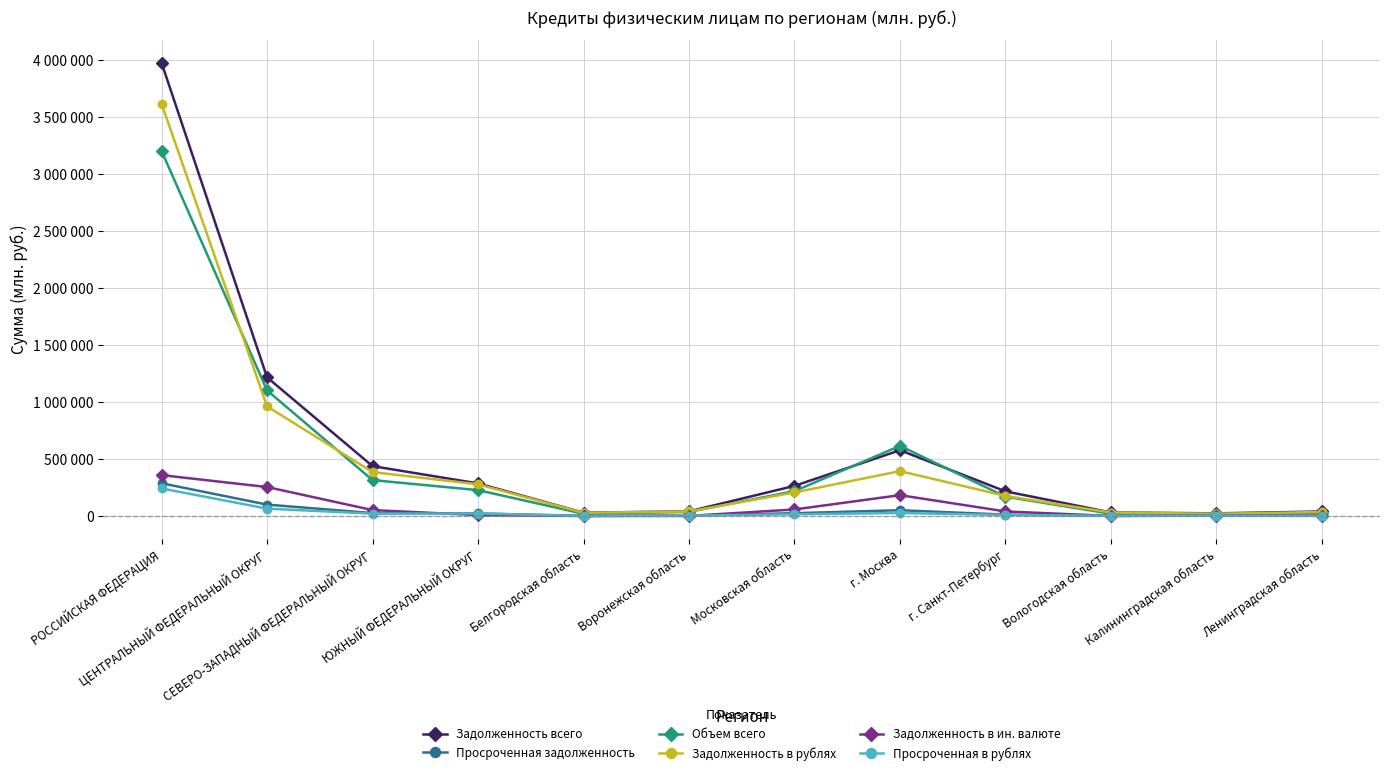

Which has a higher value, Ленинградская область or Воронежская область?

Воронежская область